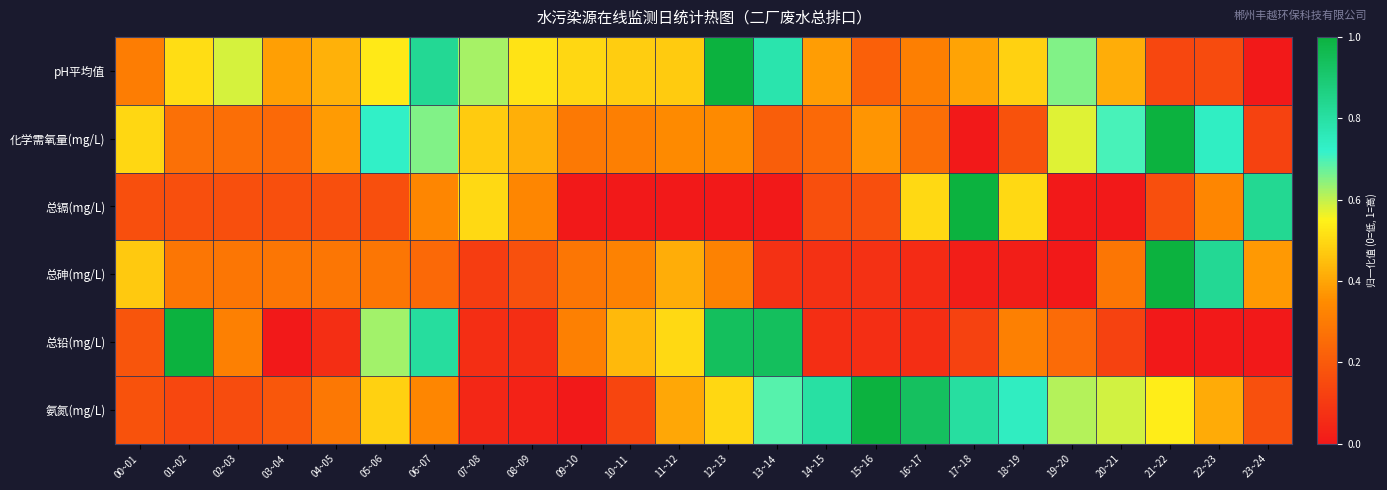

Reading right to left, transcribe all the data shown in this chart.

pH平均值: 23~24=0.0	22~23=0.2	21~22=0.1	20~21=0.4	19~20=0.7	18~19=0.5	17~18=0.4	16~17=0.3	15~16=0.2	14~15=0.4	13~14=0.8	12~13=1.0	11~12=0.5	10~11=0.5	09~10=0.5	08~09=0.5	07~08=0.6	06~07=0.8	05~06=0.5	04~05=0.4	03~04=0.4	02~03=0.6	01~02=0.5	00~01=0.3
化学需氧量(mg/L): 23~24=0.1	22~23=0.7	21~22=1.0	20~21=0.7	19~20=0.6	18~19=0.2	17~18=0.0	16~17=0.3	15~16=0.4	14~15=0.2	13~14=0.2	12~13=0.3	11~12=0.3	10~11=0.3	09~10=0.3	08~09=0.4	07~08=0.5	06~07=0.7	05~06=0.7	04~05=0.4	03~04=0.2	02~03=0.3	01~02=0.3	00~01=0.5
总镉(mg/L): 23~24=0.8	22~23=0.3	21~22=0.2	20~21=0.0	19~20=0.0	18~19=0.5	17~18=1.0	16~17=0.5	15~16=0.2	14~15=0.2	13~14=0.0	12~13=0.0	11~12=0.0	10~11=0.0	09~10=0.0	08~09=0.3	07~08=0.5	06~07=0.3	05~06=0.2	04~05=0.2	03~04=0.2	02~03=0.2	01~02=0.2	00~01=0.2
总砷(mg/L): 23~24=0.4	22~23=0.8	21~22=1.0	20~21=0.3	19~20=0.0	18~19=0.0	17~18=0.0	16~17=0.1	15~16=0.1	14~15=0.1	13~14=0.1	12~13=0.3	11~12=0.4	10~11=0.3	09~10=0.3	08~09=0.2	07~08=0.1	06~07=0.2	05~06=0.3	04~05=0.3	03~04=0.3	02~03=0.3	01~02=0.3	00~01=0.5
总铅(mg/L): 23~24=0.0	22~23=0.0	21~22=0.0	20~21=0.1	19~20=0.2	18~19=0.3	17~18=0.1	16~17=0.1	15~16=0.1	14~15=0.1	13~14=0.9	12~13=0.9	11~12=0.5	10~11=0.4	09~10=0.3	08~09=0.1	07~08=0.1	06~07=0.8	05~06=0.6	04~05=0.1	03~04=0.0	02~03=0.3	01~02=1.0	00~01=0.2
氨氮(mg/L): 23~24=0.2	22~23=0.4	21~22=0.5	20~21=0.6	19~20=0.6	18~19=0.7	17~18=0.8	16~17=0.9	15~16=1.0	14~15=0.8	13~14=0.7	12~13=0.5	11~12=0.4	10~11=0.1	09~10=0.0	08~09=0.0	07~08=0.0	06~07=0.3	05~06=0.5	04~05=0.3	03~04=0.2	02~03=0.2	01~02=0.1	00~01=0.2